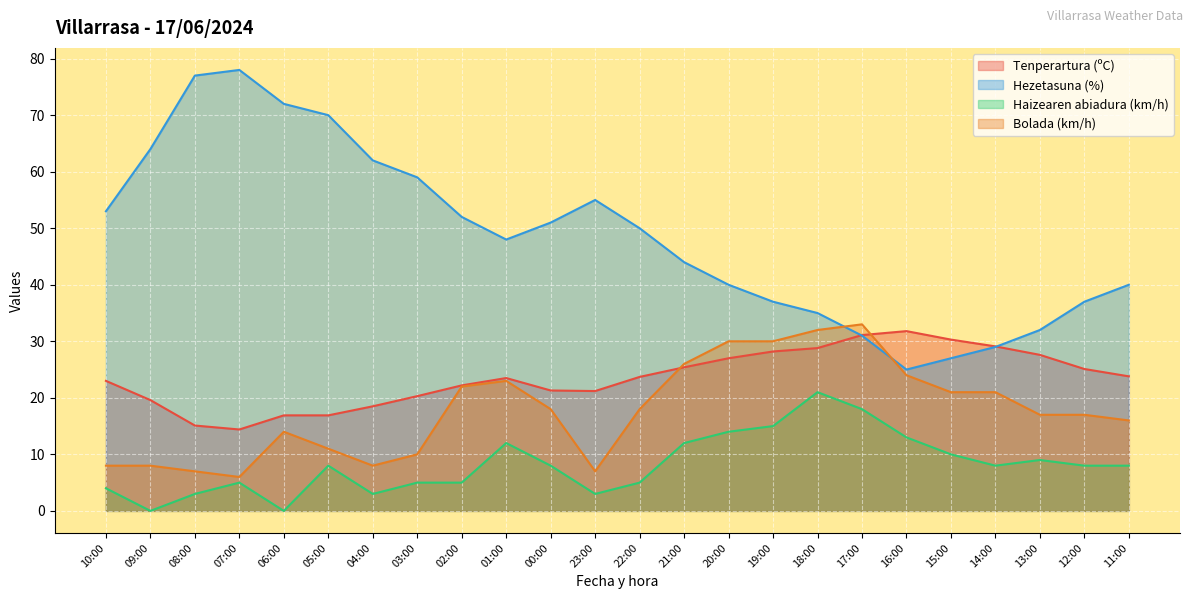

How many lines are shown in the chart?

4